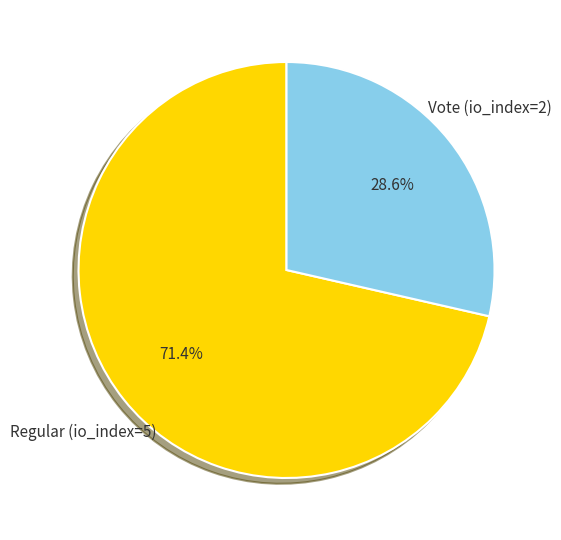

Rank the categories by value from lowest to highest.

Vote (io_index=2), Regular (io_index=5)